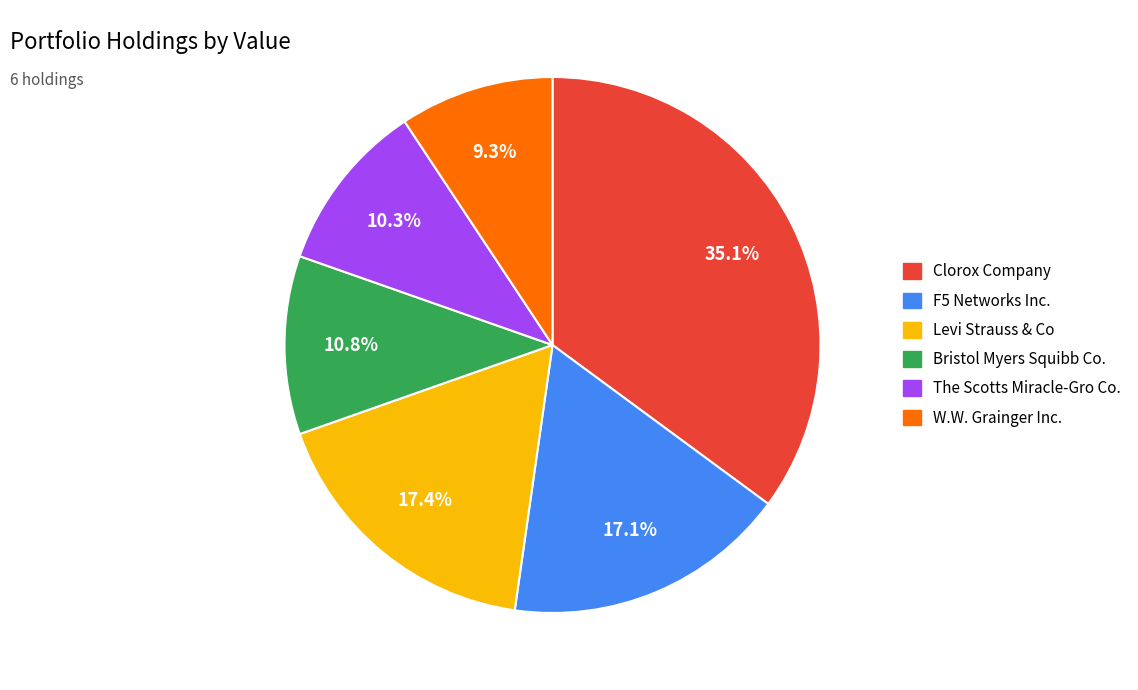

The Levi Strauss & Co slice represents 17% of the pie. True or false?

True